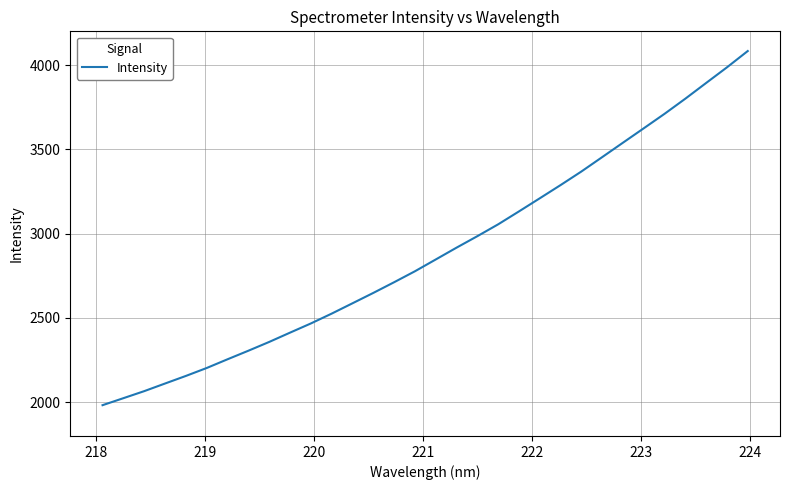

What is the minimum value shown in the chart?

1982.6